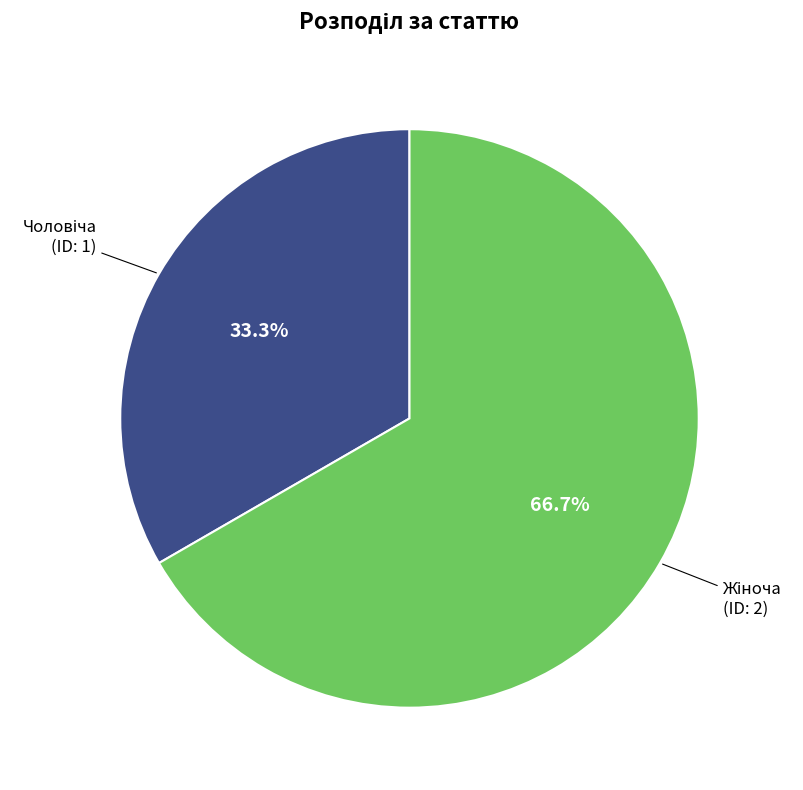

Is there any slice that represents more than half of the pie?

Yes